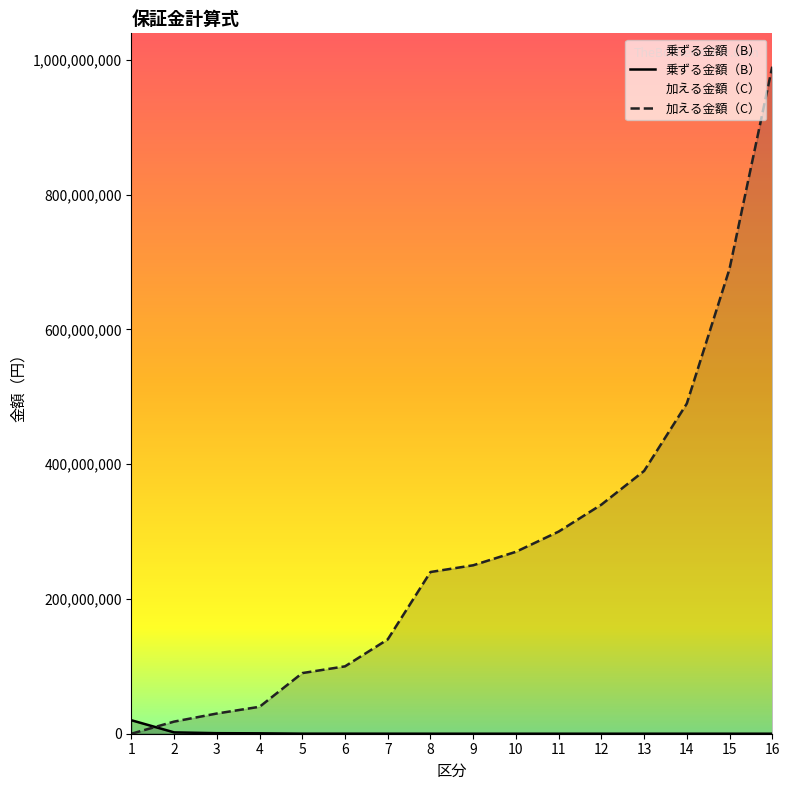

Which category has the lowest value in the 乗ずる金額（B） series?

16